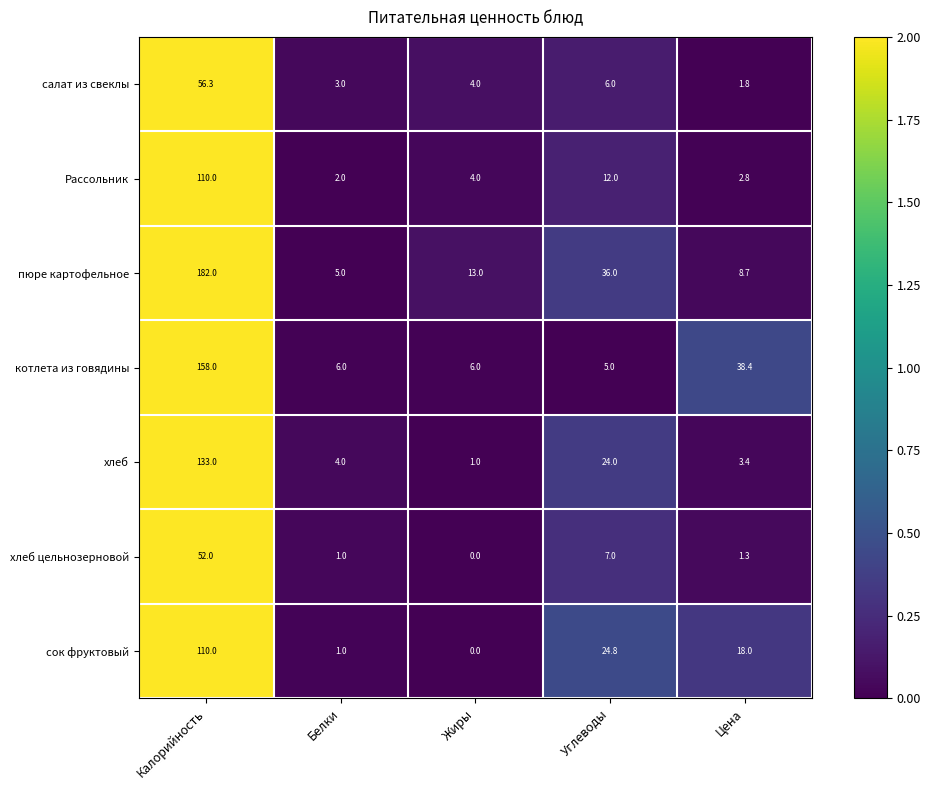

Count the number of categories in the chart.

5